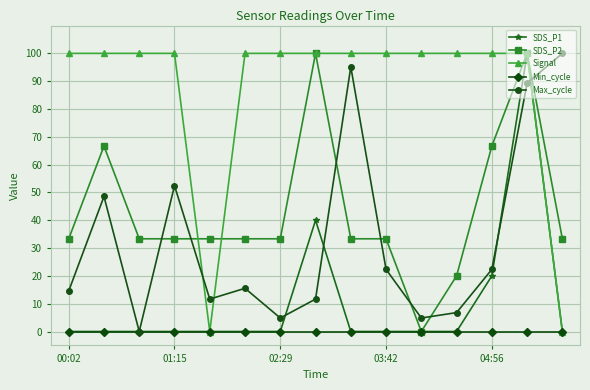

What are all the series names shown in the legend?

SDS_P1, SDS_P2, Signal, Min_cycle, Max_cycle